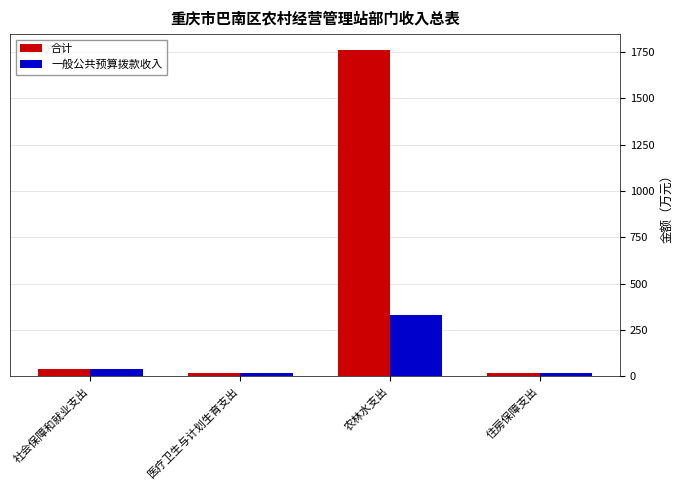

How many series are shown in this chart?

2